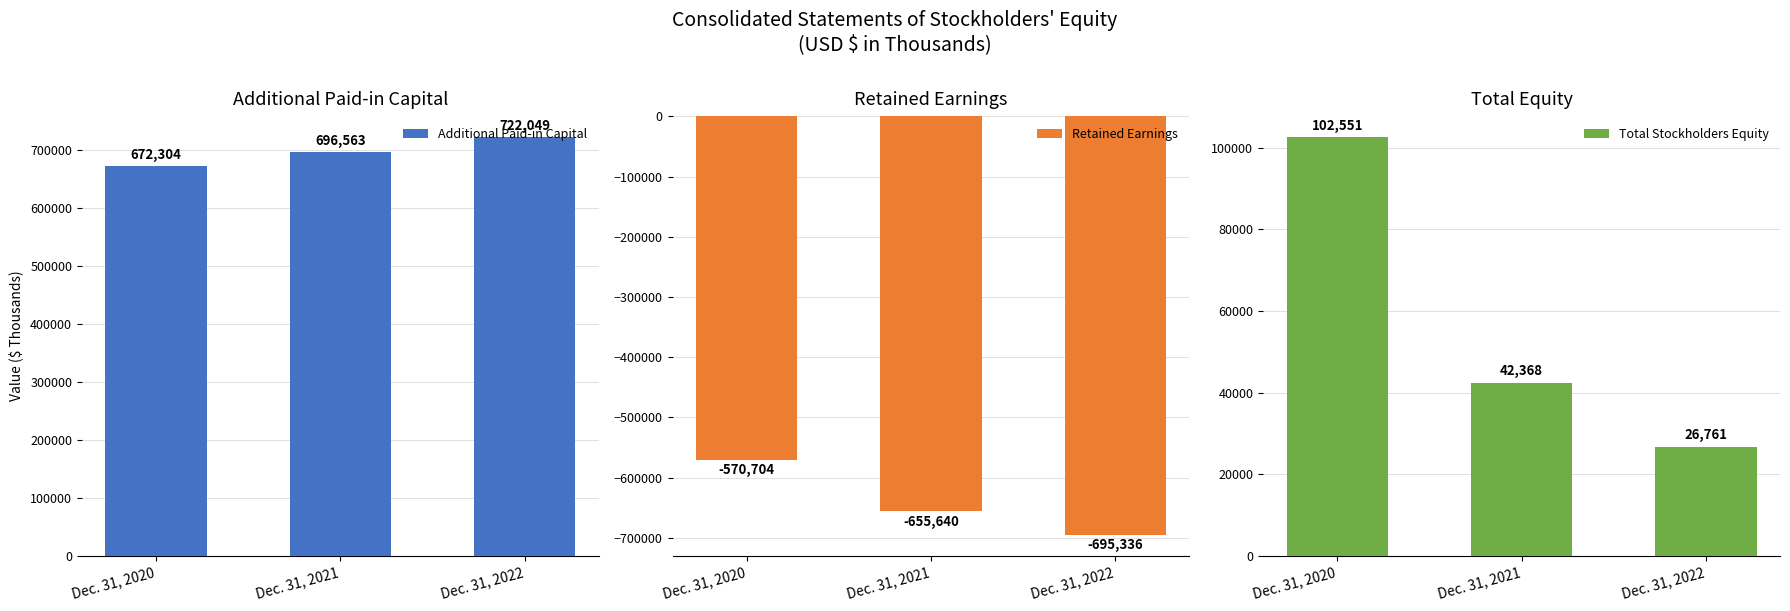

What is the total value across all series at Dec. 31, 2021?

83291